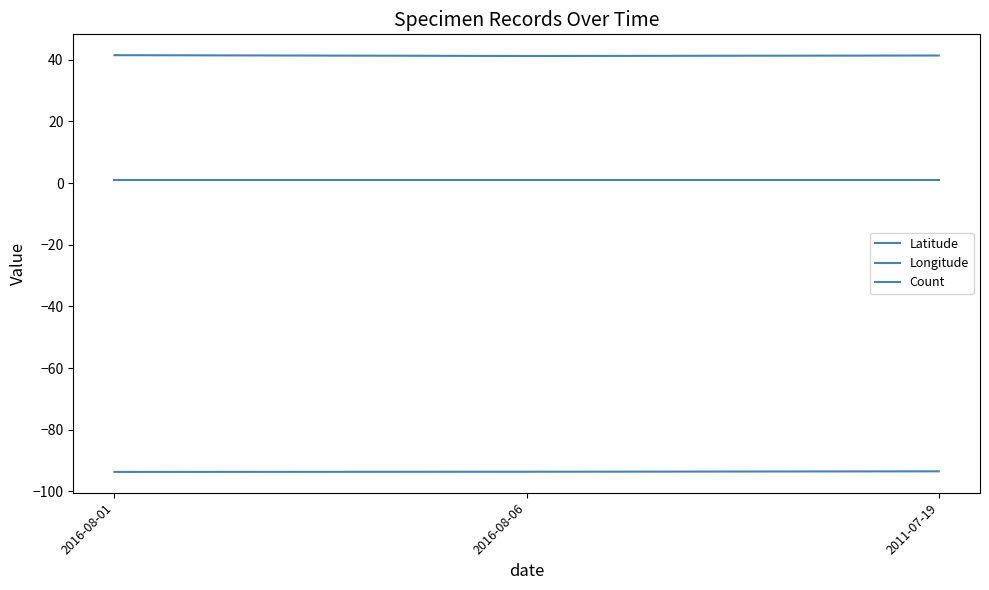

Is this an area chart (filled region under the line)?

No